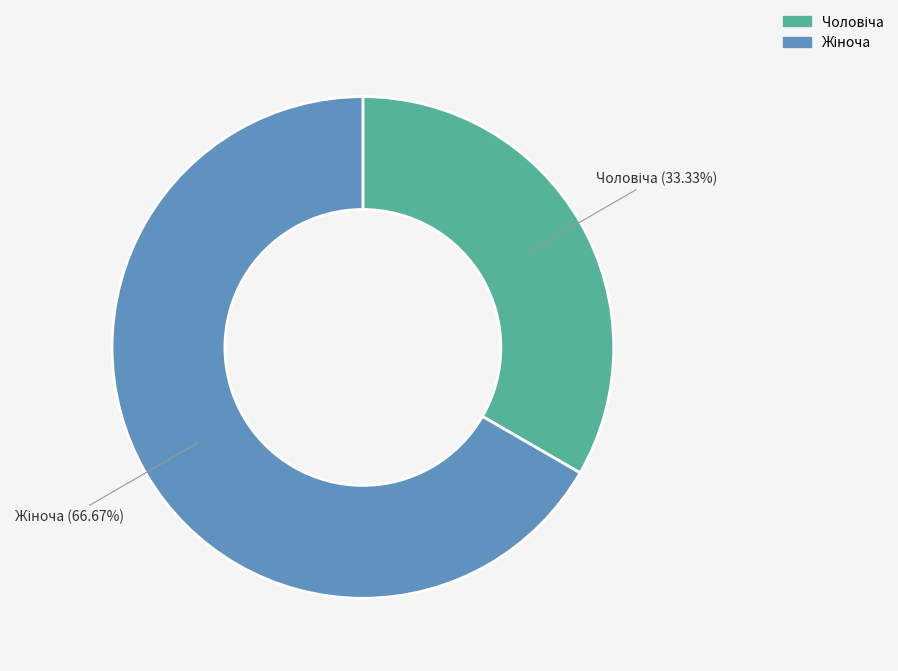

To the nearest percent, what is the average slice percentage?

50%